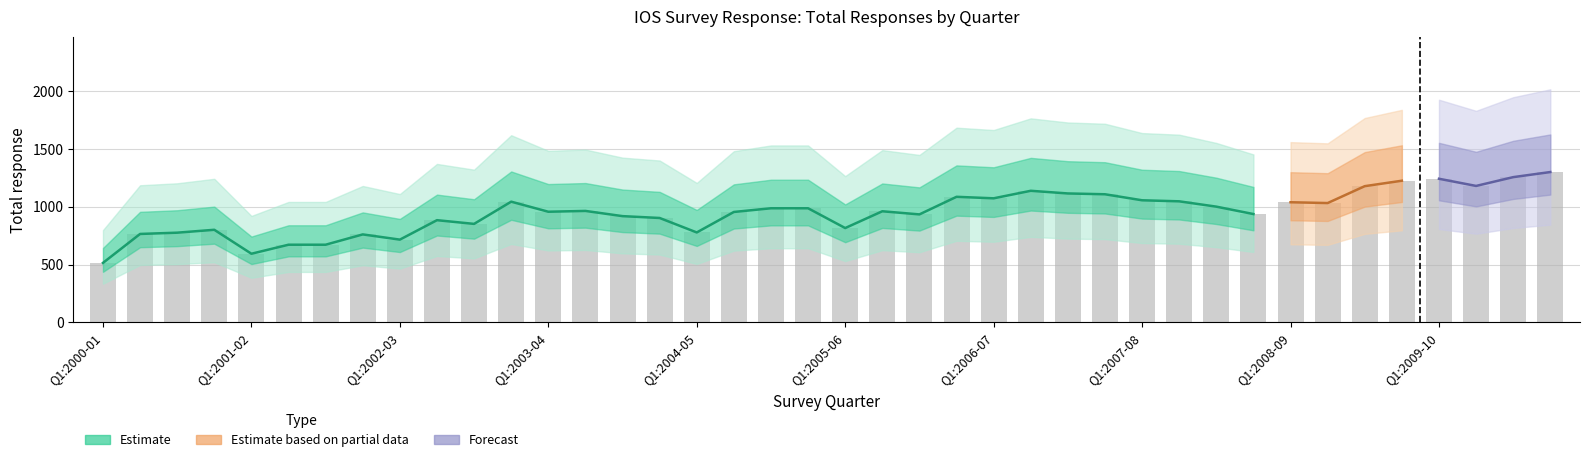

How many bars are there in total?

40